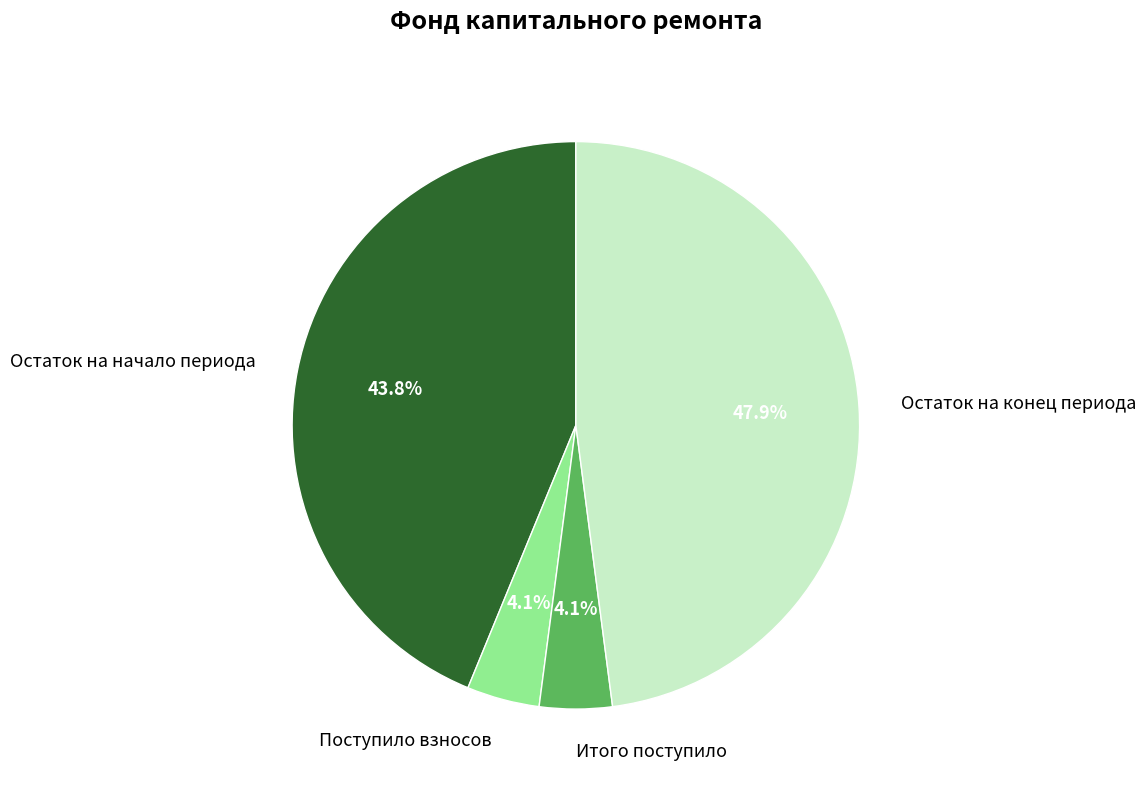

Between Итого поступило and Остаток на конец периода, which is larger?

Остаток на конец периода